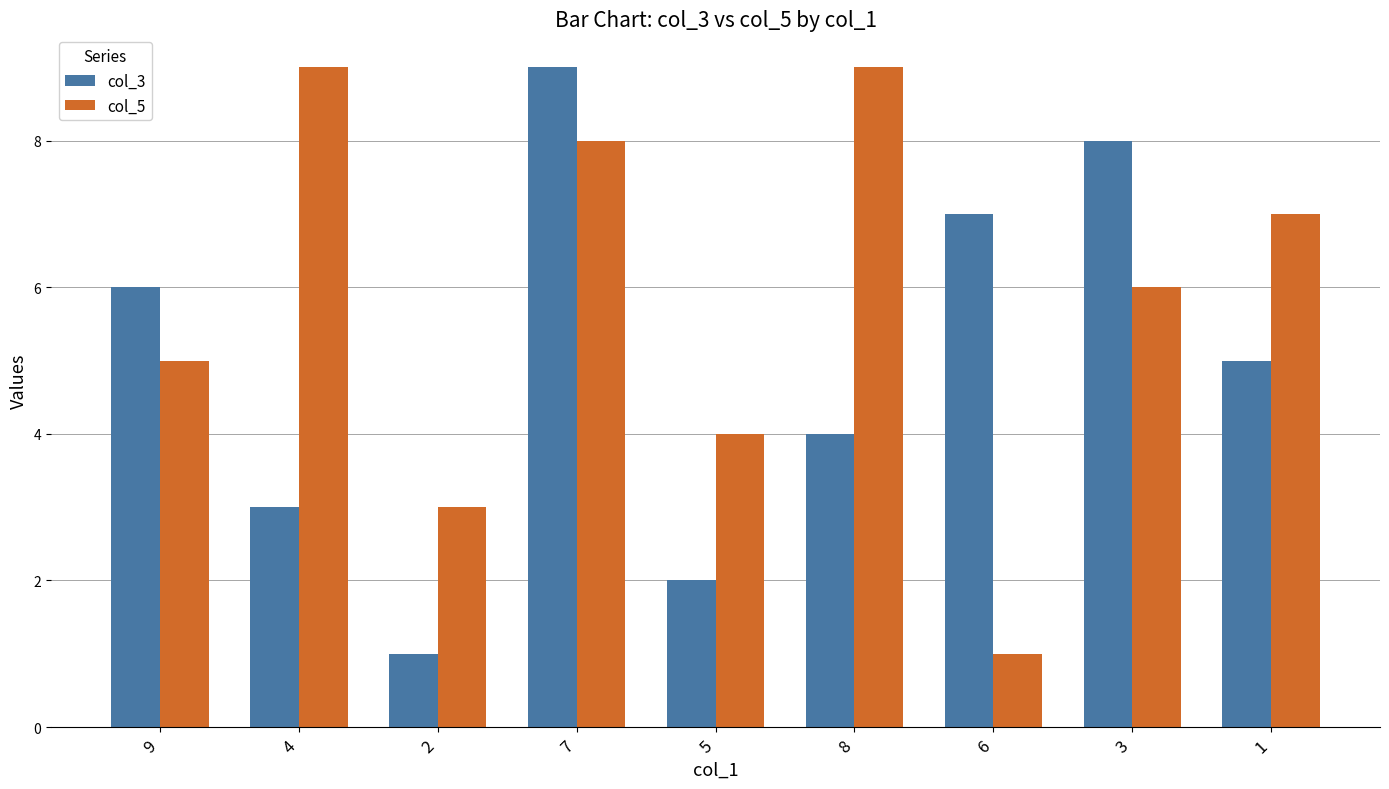

What is the spread (max minus min) of values at 5?

2